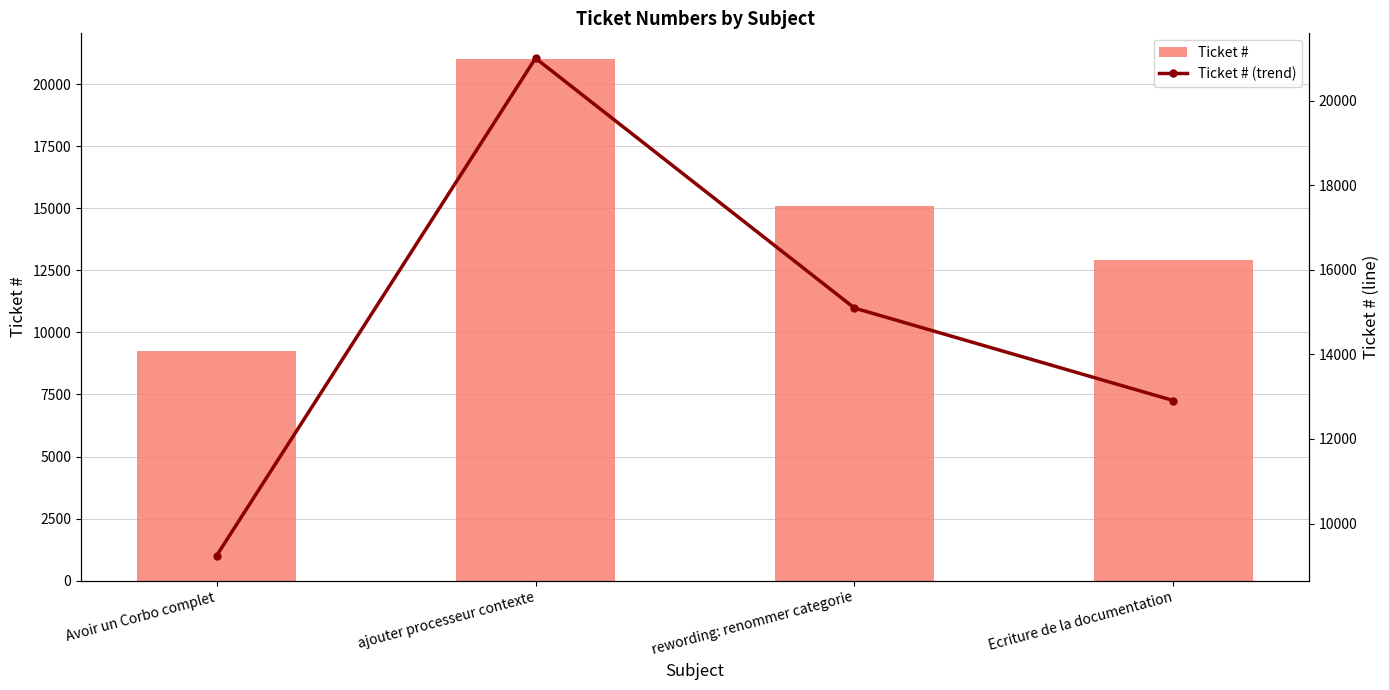

The Ticket # series shows 12685 at Avoir un Corbo complet. True or false?

False